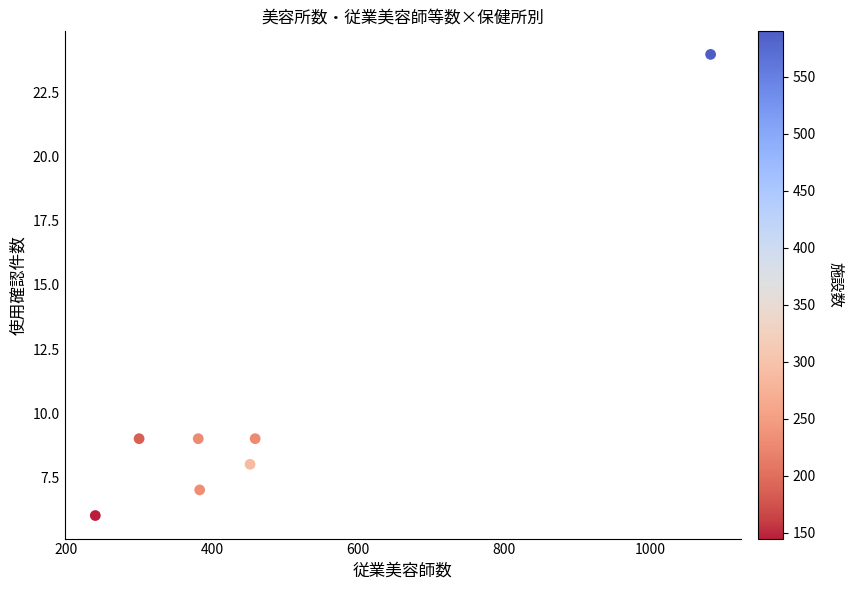

What is the range of X values (max minus min)?

843